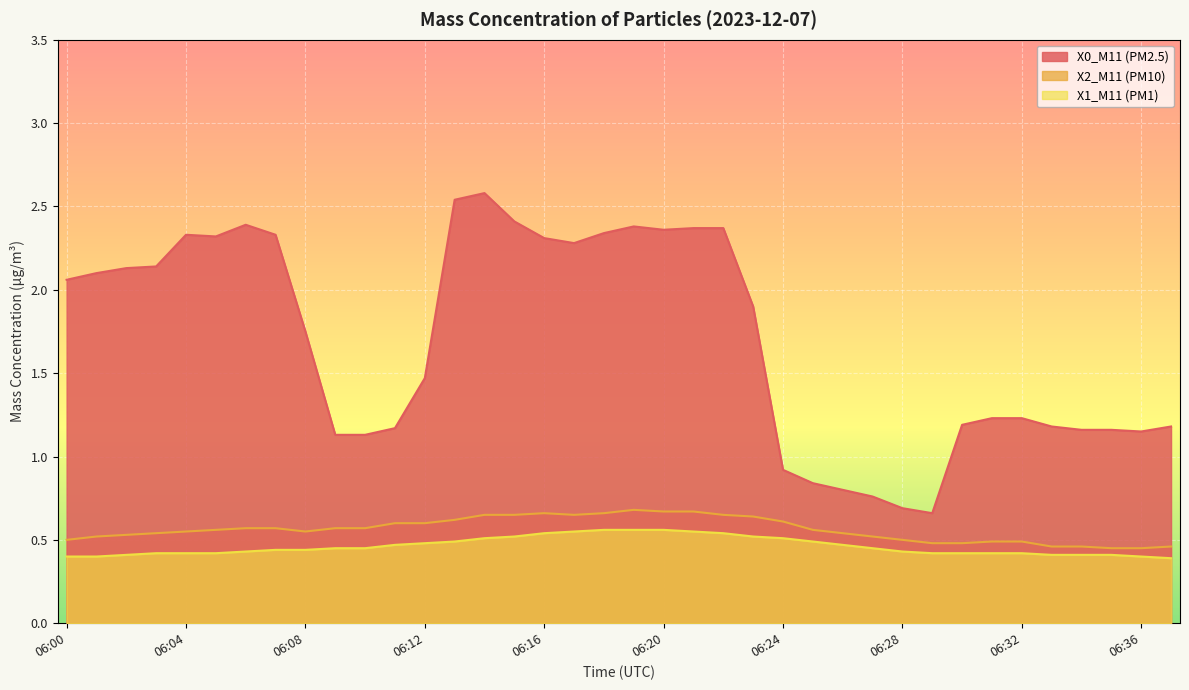

What is the value of the X1_M11 (PM1) point at the 2nd from the left?

0.4